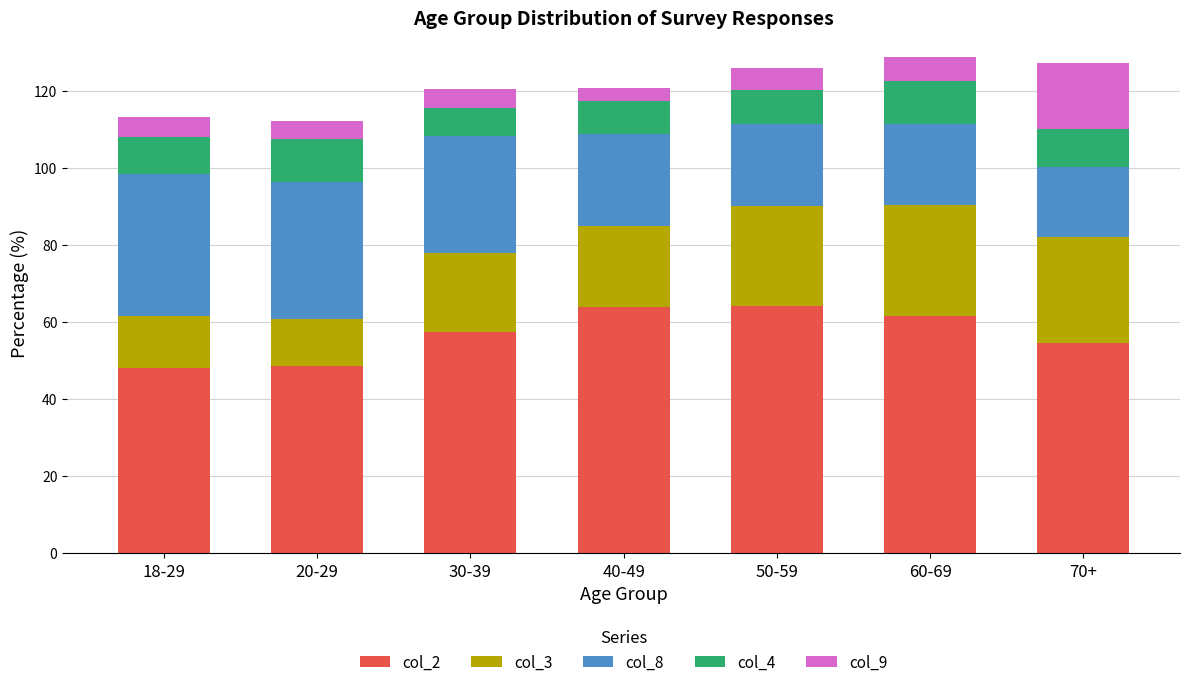

What is the sum of all col_2 values?

398.6